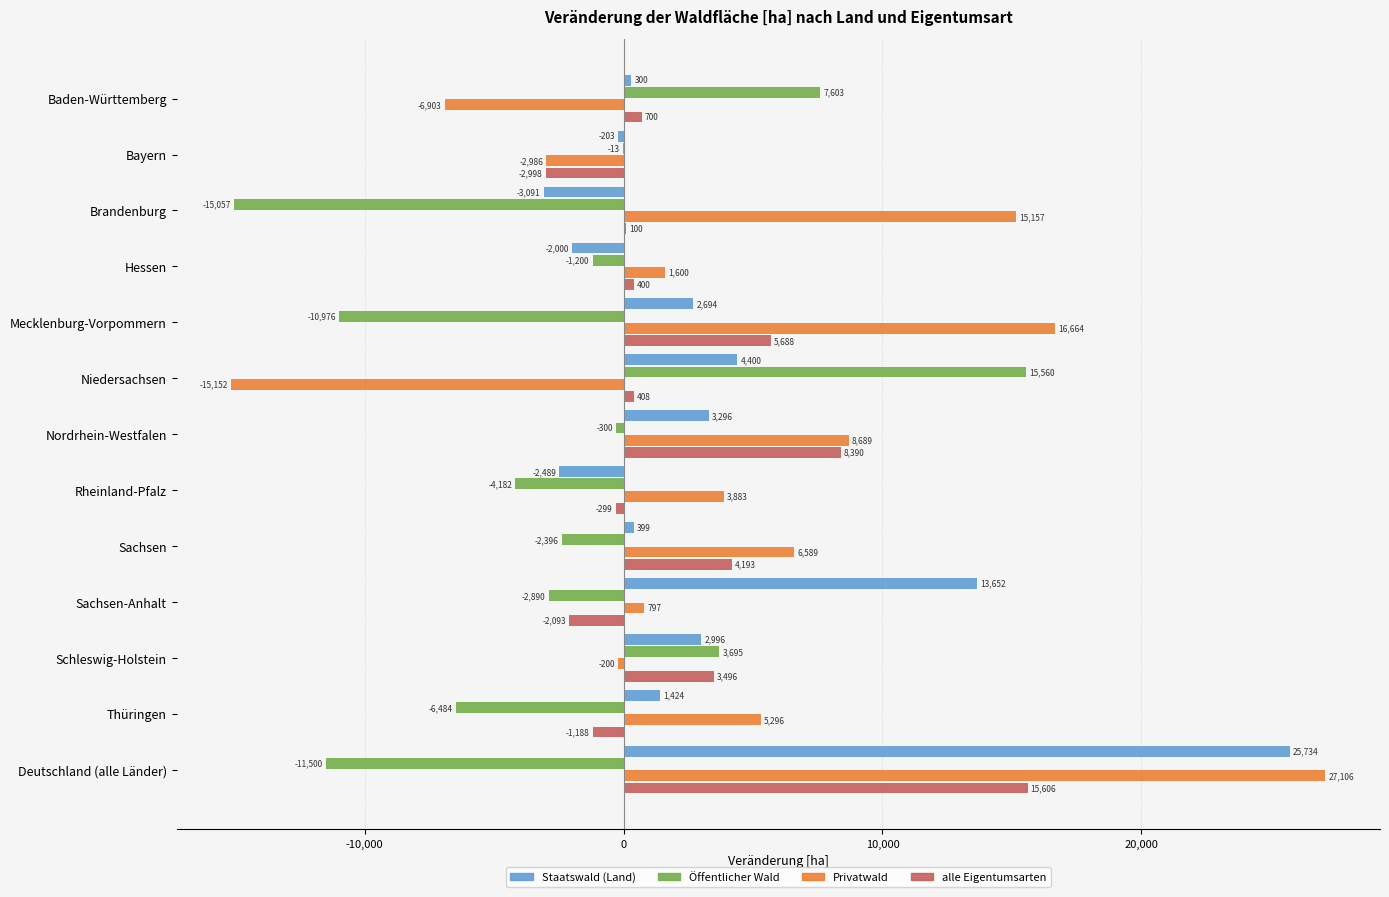

Which series changed the most between Sachsen-Anhalt and Schleswig-Holstein?

Staatswald (Land)